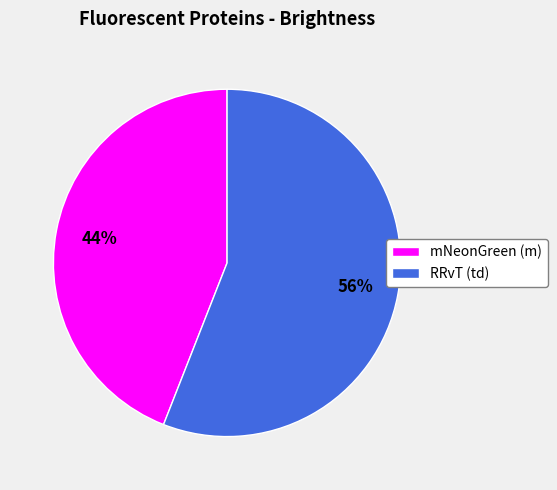

What percentage is the mNeonGreen (m) slice, to the nearest percent?

44%